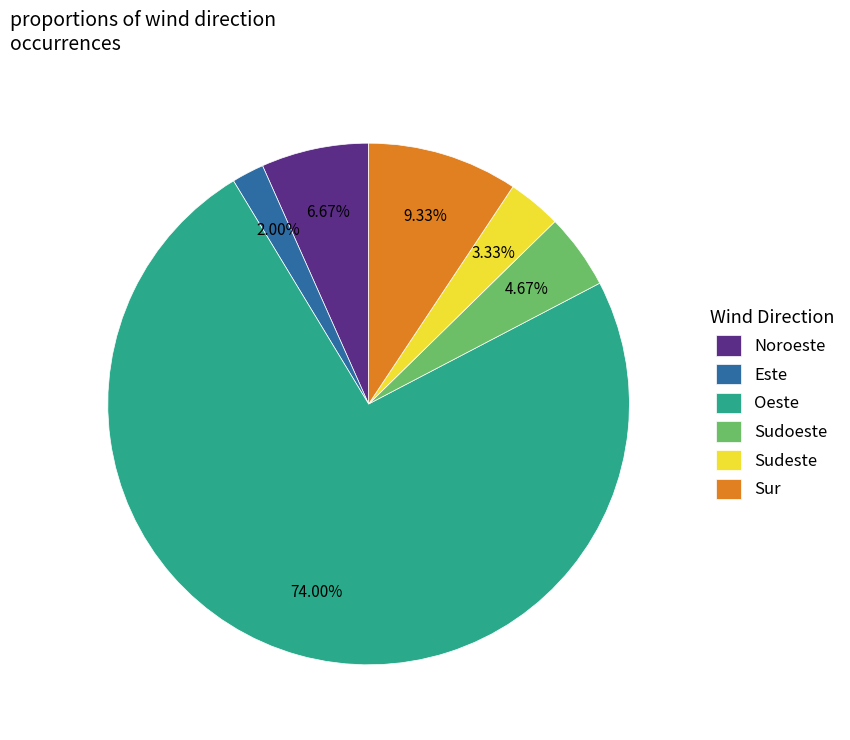

To the nearest percent, what is the difference between the largest and smallest slice percentages?

72%